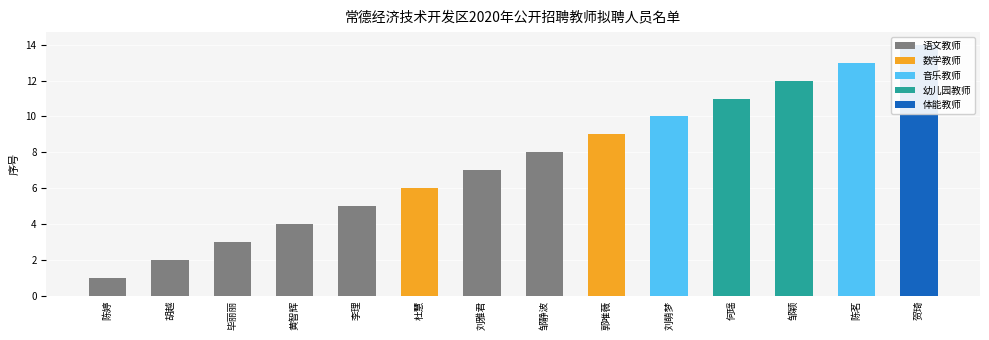

The value at 邹颖 is 4. True or false?

False